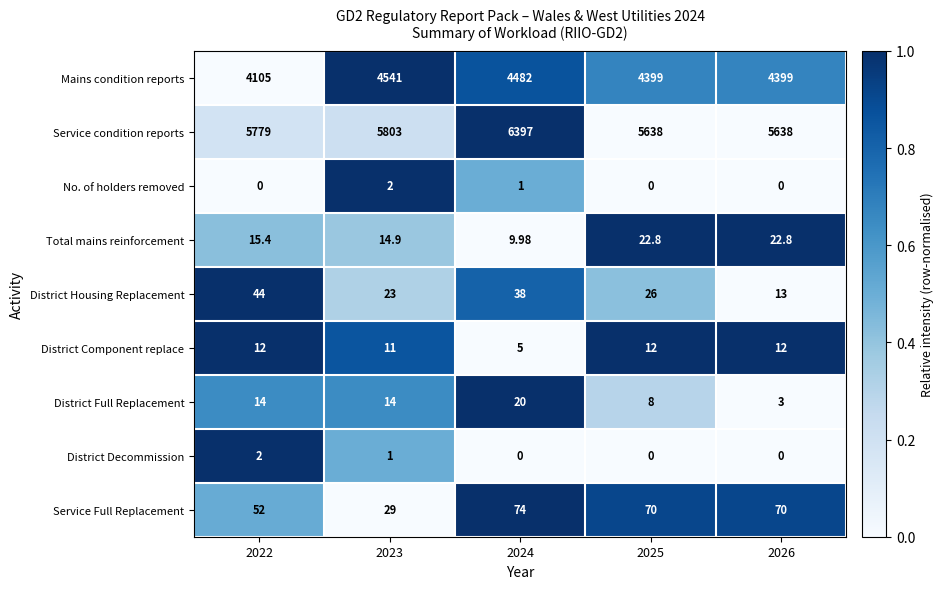

At how many categories does at least one series exceed 0?

5